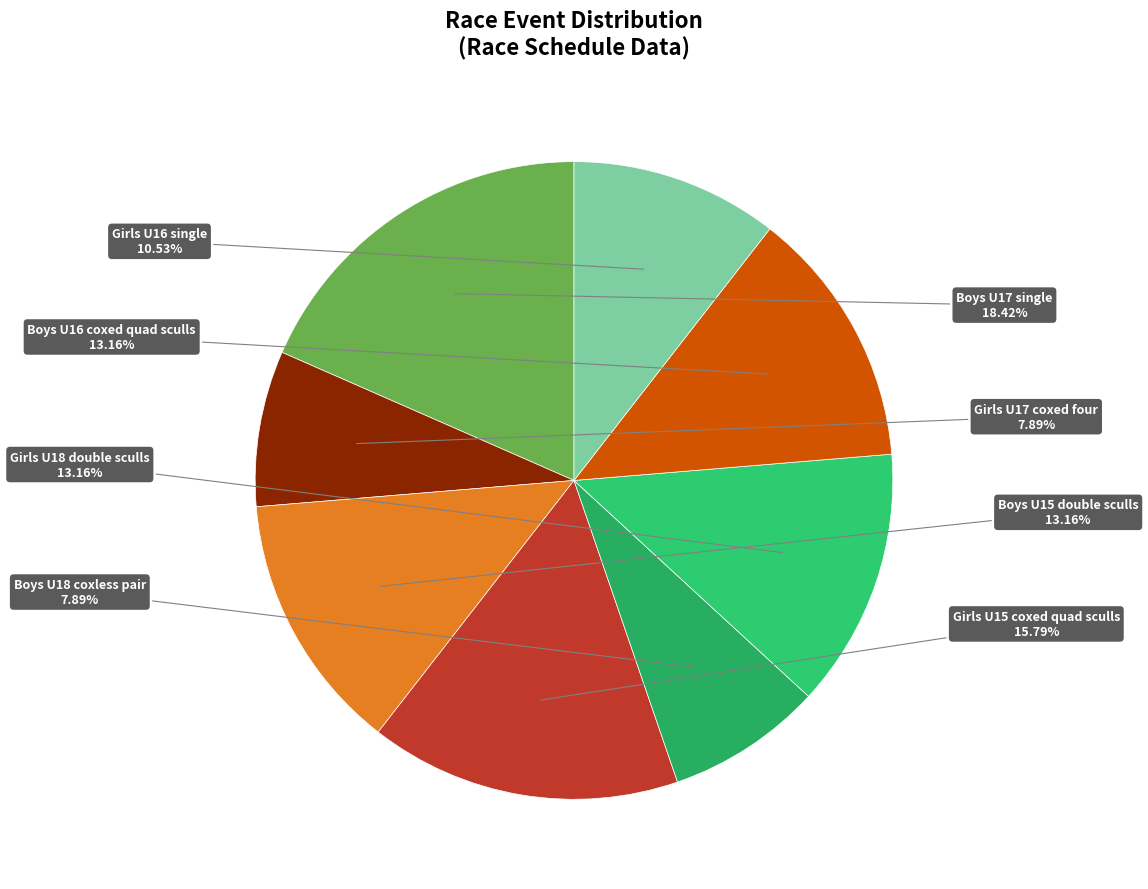

Which slice is the largest?

Boys U17 single